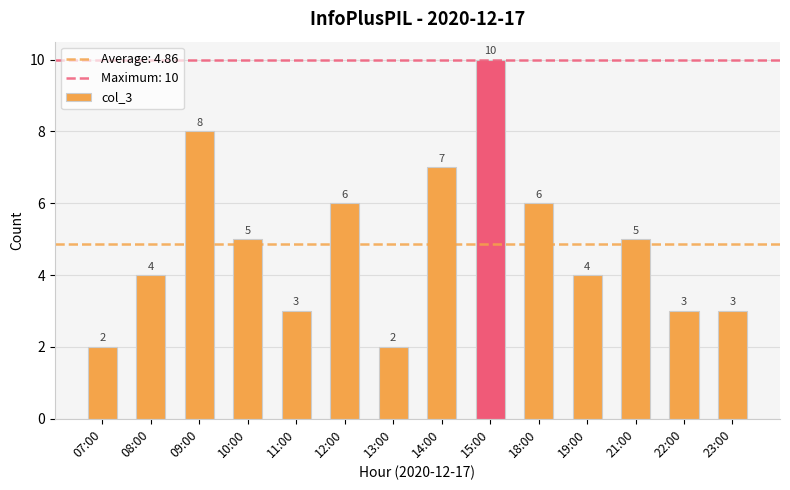

What is the difference between the second highest and minimum values?

6